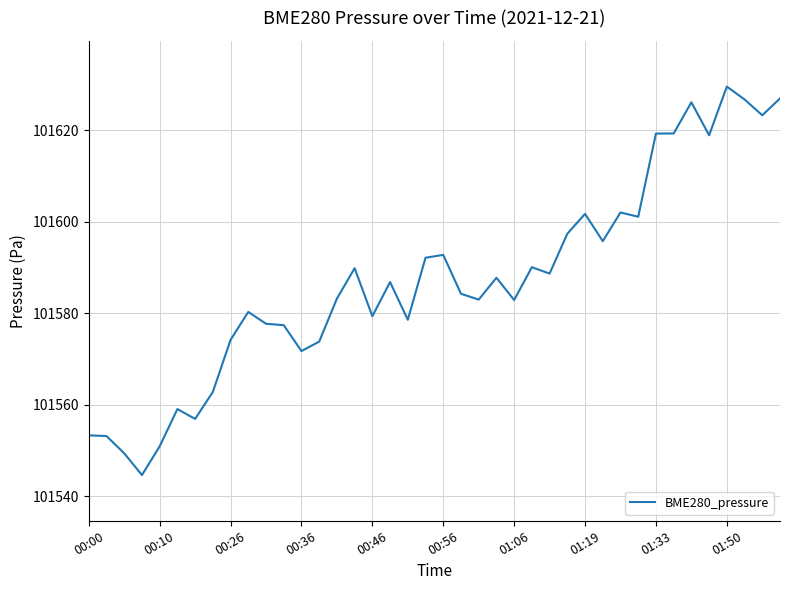

What is the maximum value shown in the chart?

101629.6